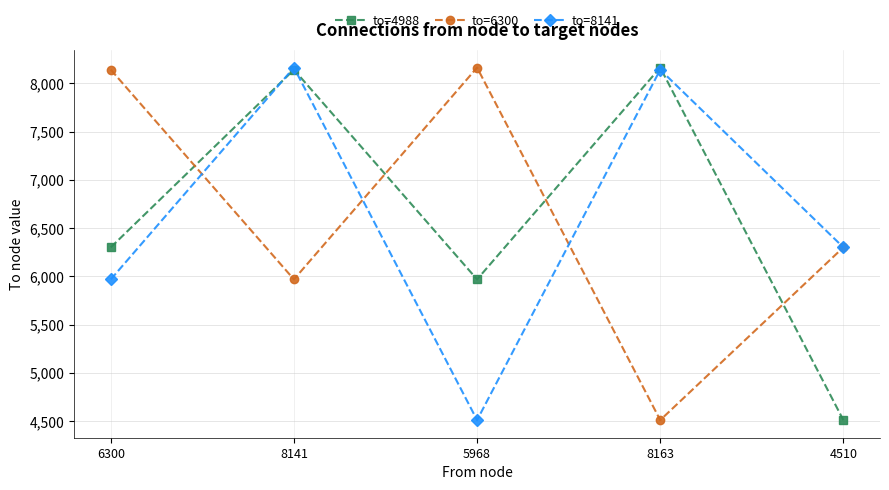

Is it true that to=4988 equals 2617 at 8141?

False